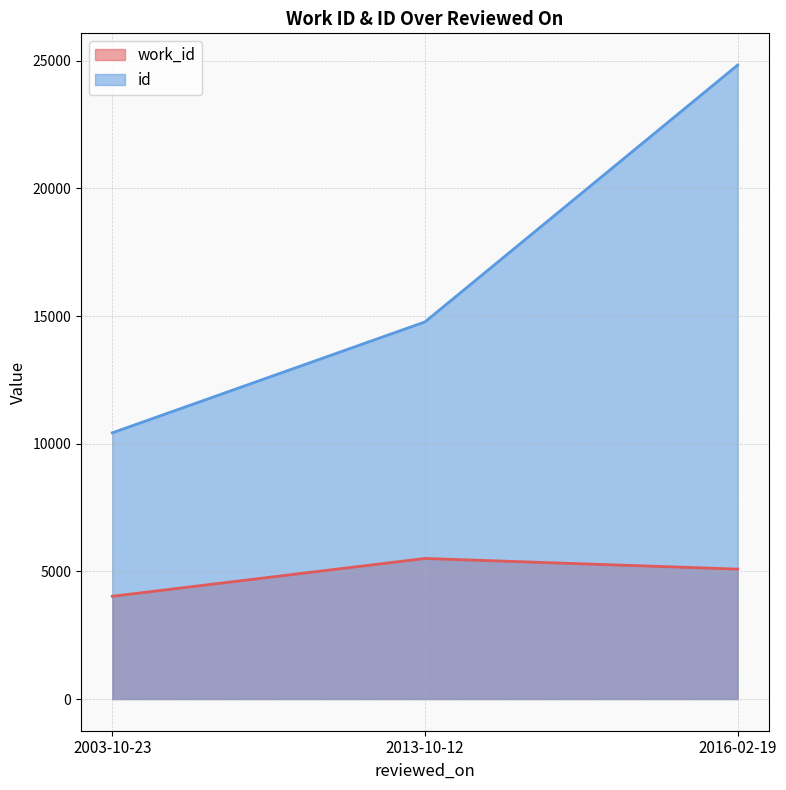

What is the greatest value displayed?

24830